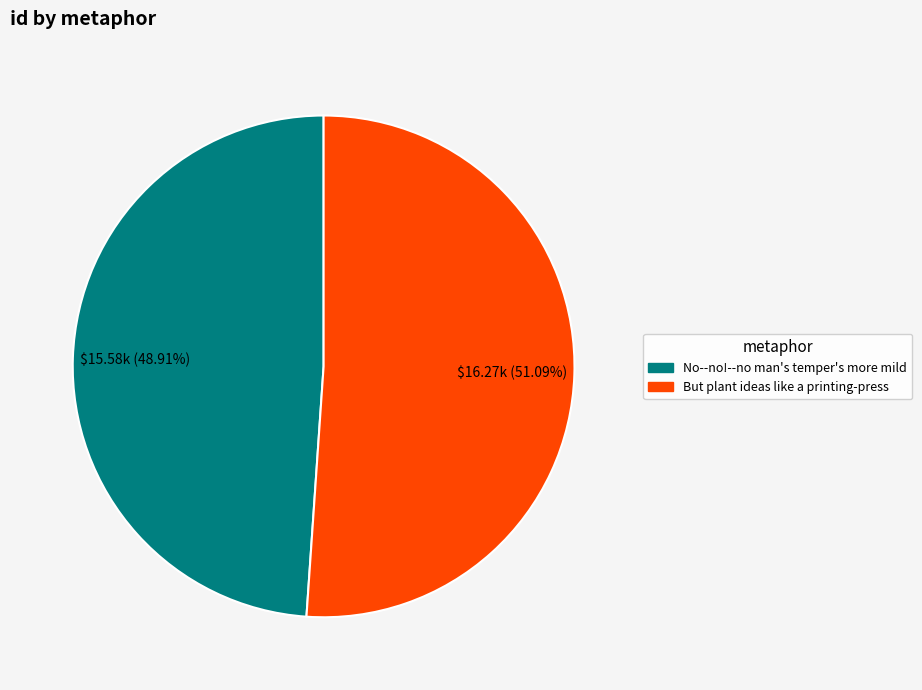

To the nearest percent, what percentage of the pie is No--no!--no man's temper's more mild?

49%